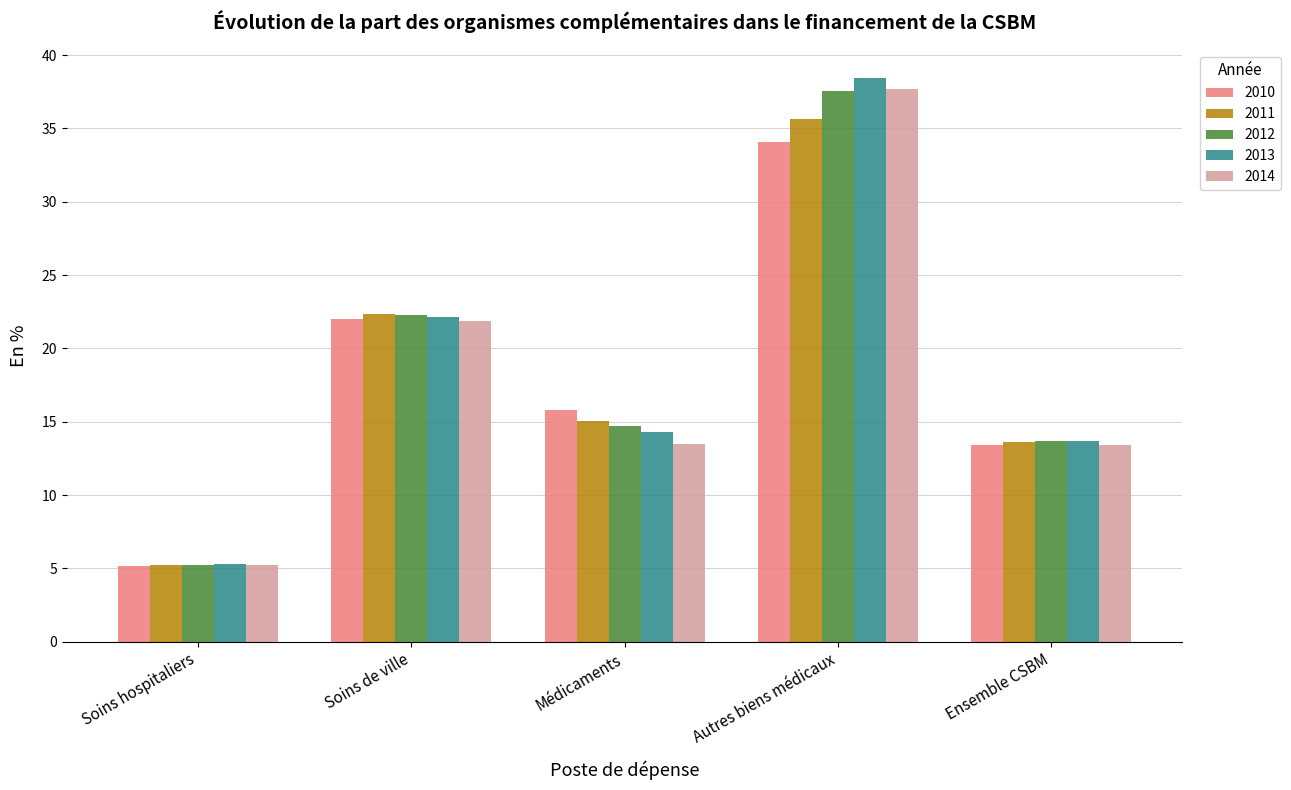

At how many categories does at least one series exceed 38?

1